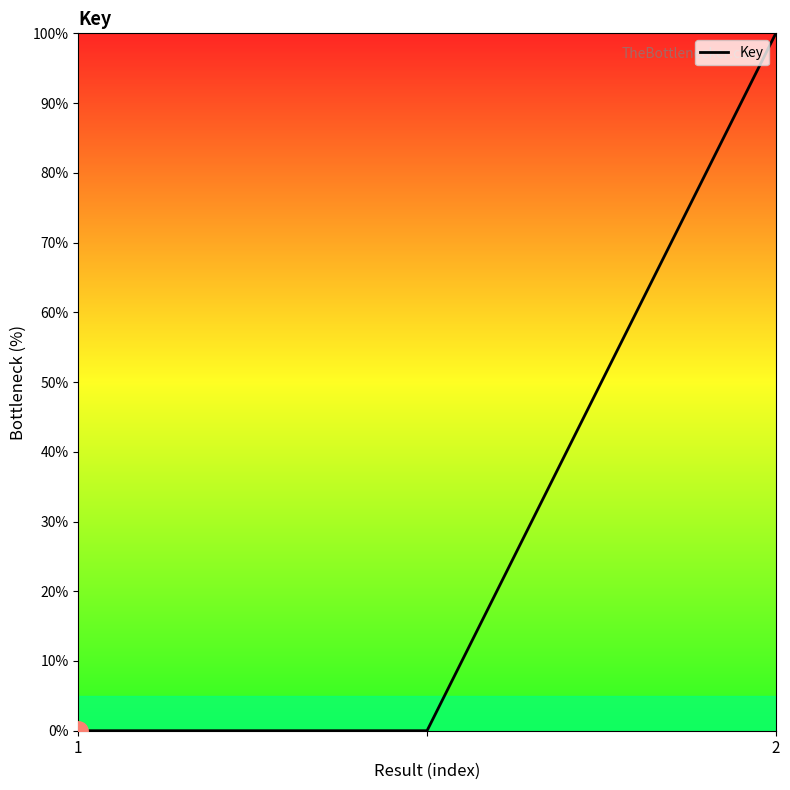

What is the maximum value shown in the chart?

100